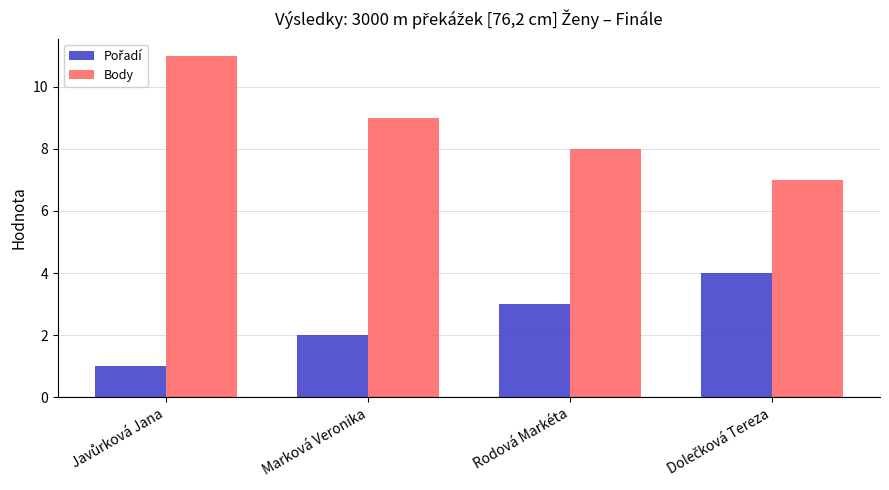

How many values in the Body series are below 9?

2